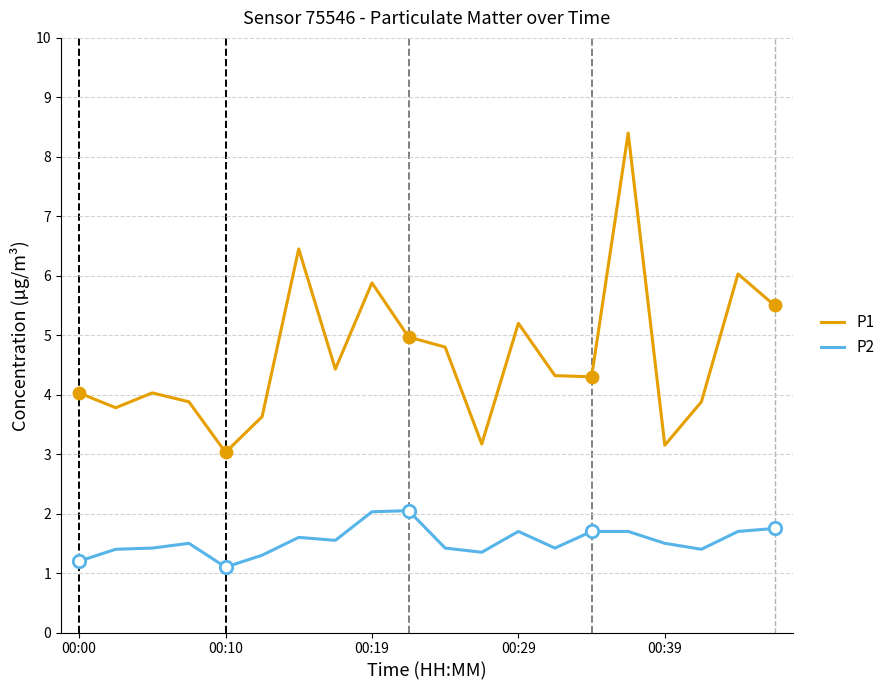

Which series has the widest spread of values?

P1